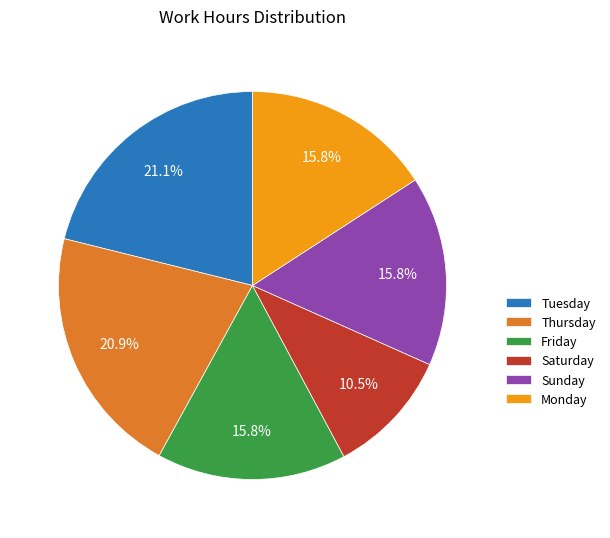

How many slices are in this pie chart?

6